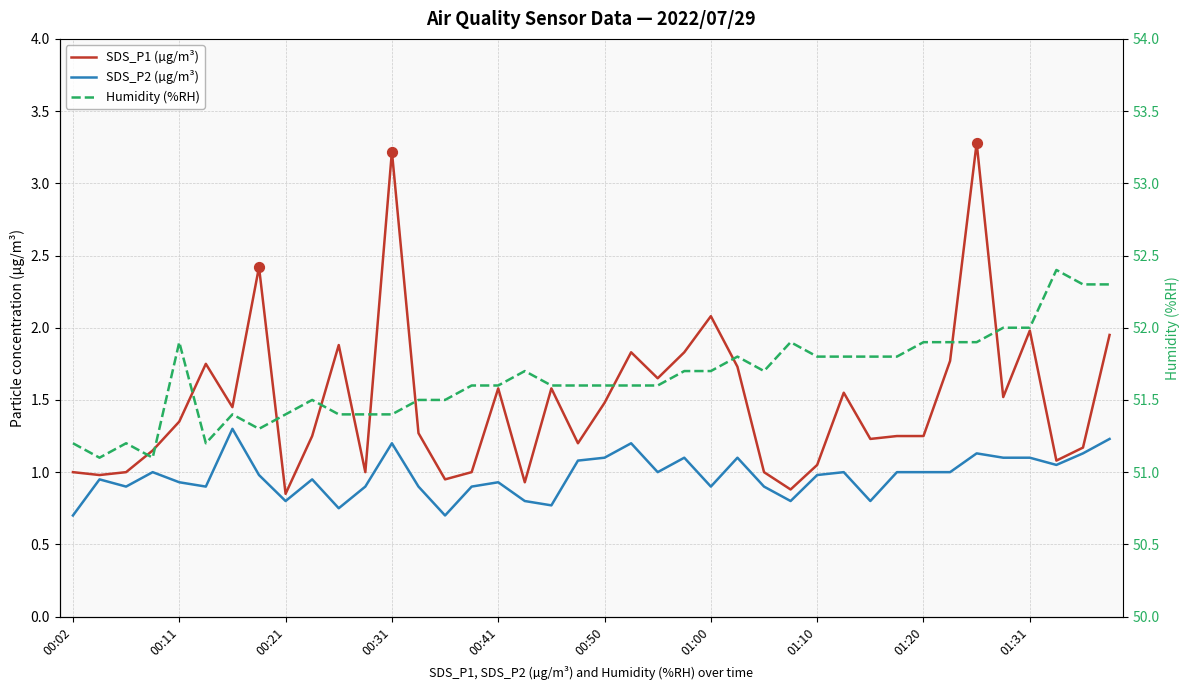

Which series has the largest Y range (max minus min)?

SDS_P1 (µg/m³)